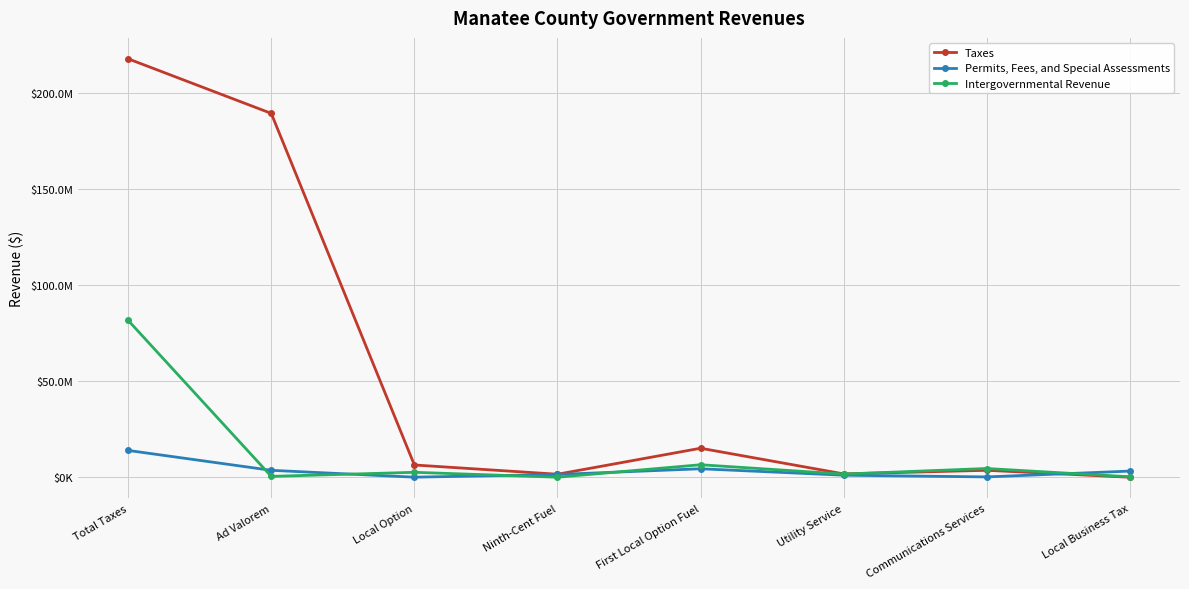

Which series has the largest total across all categories?

Taxes